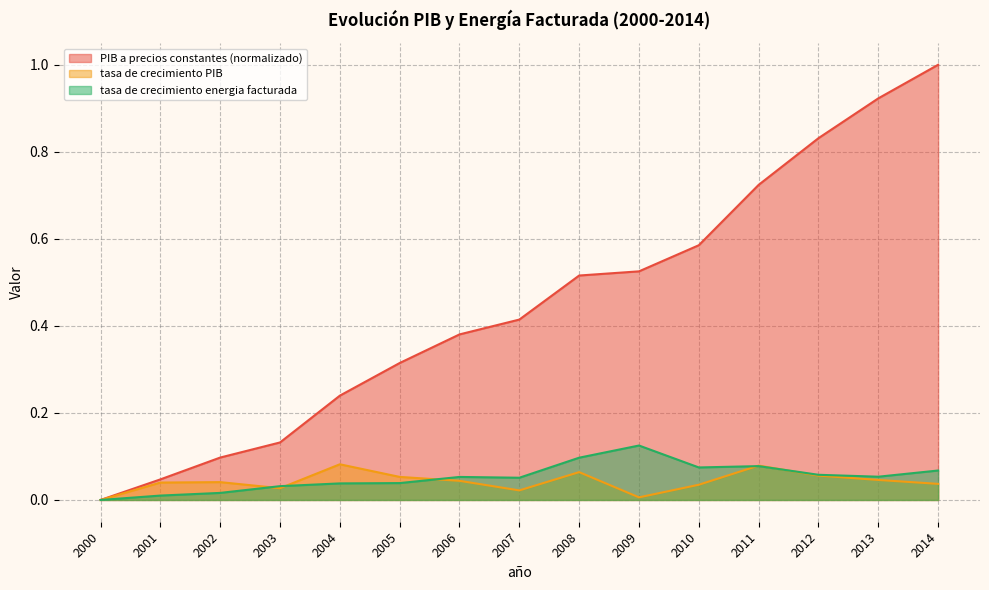

The PIB a precios constantes series shows 0.2 at 2006. True or false?

False